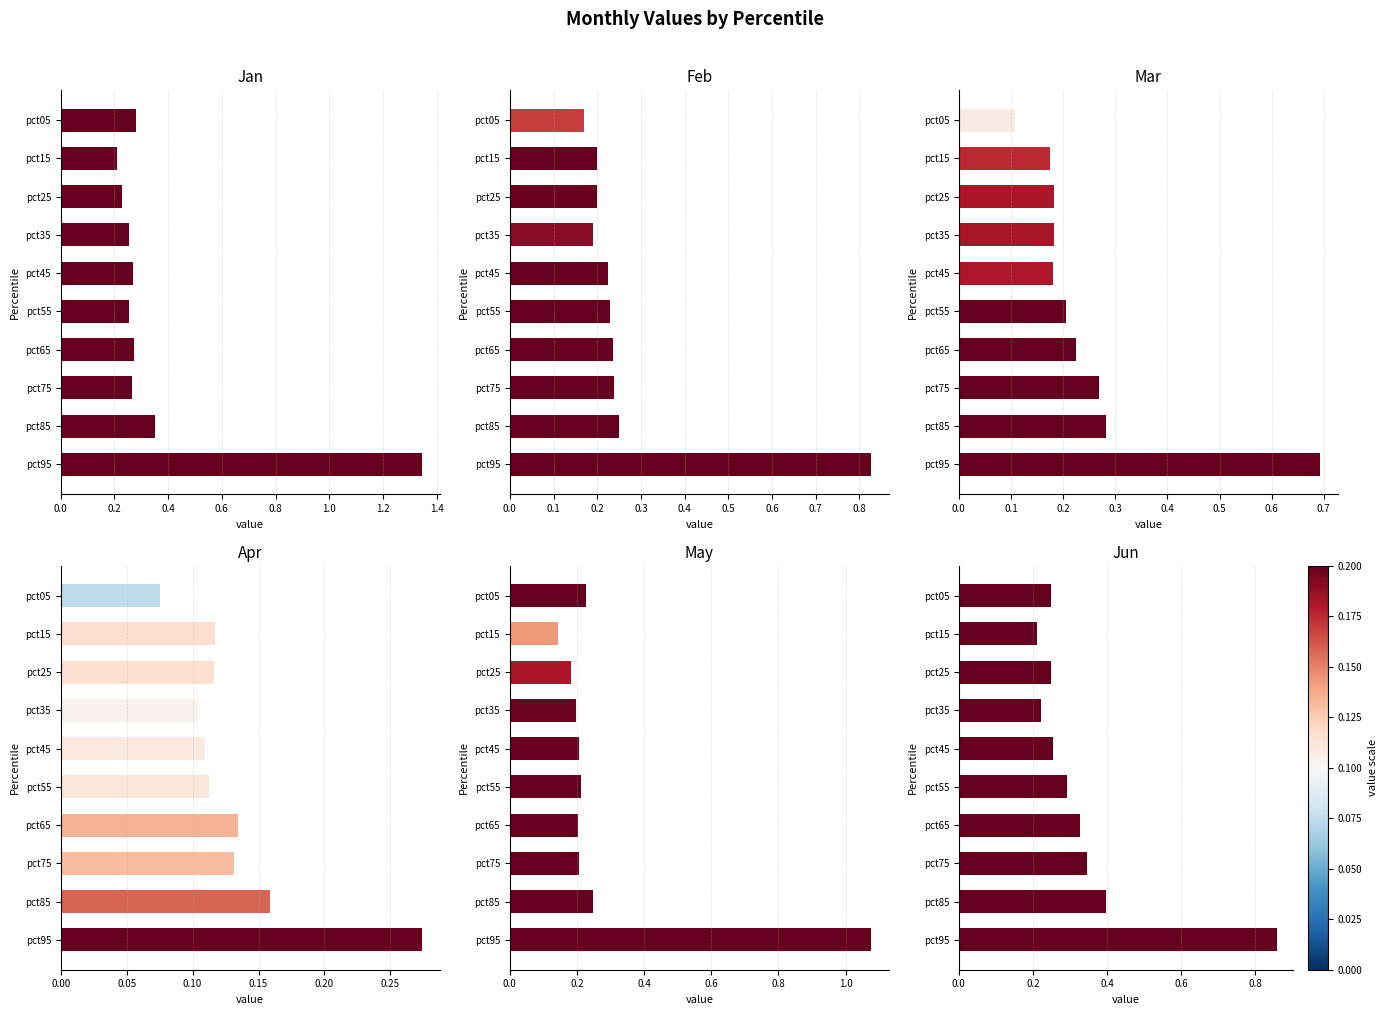

How many Jun values are between 0 and 1?

10